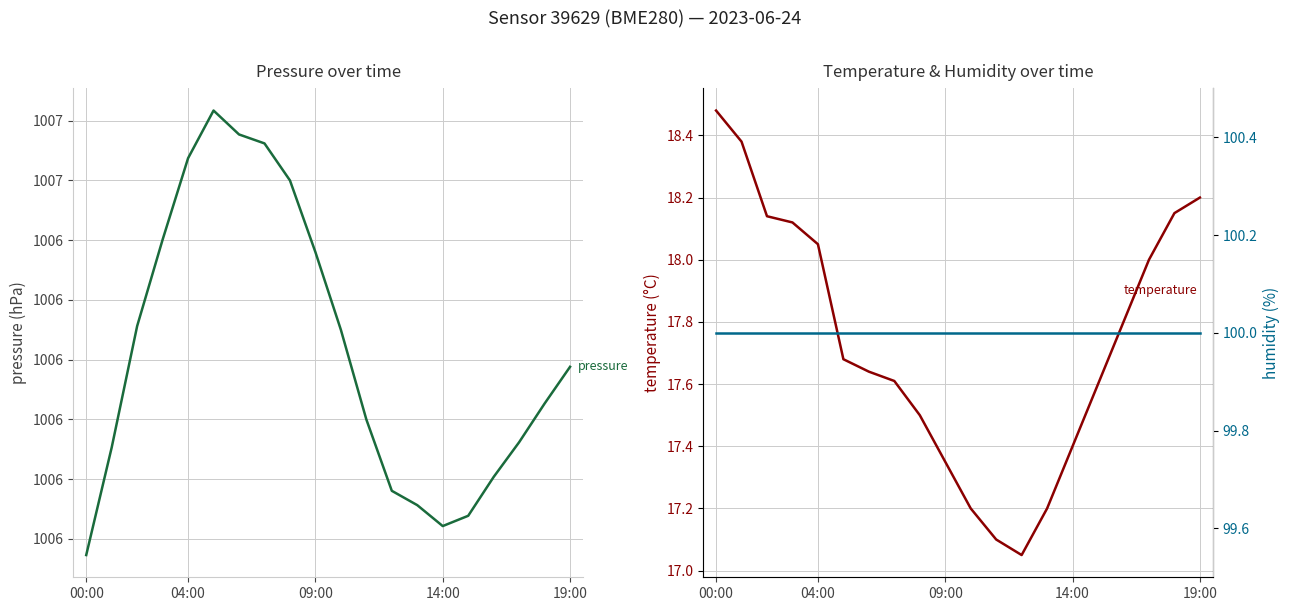

The humidity series shows 100.0 at 6. True or false?

True